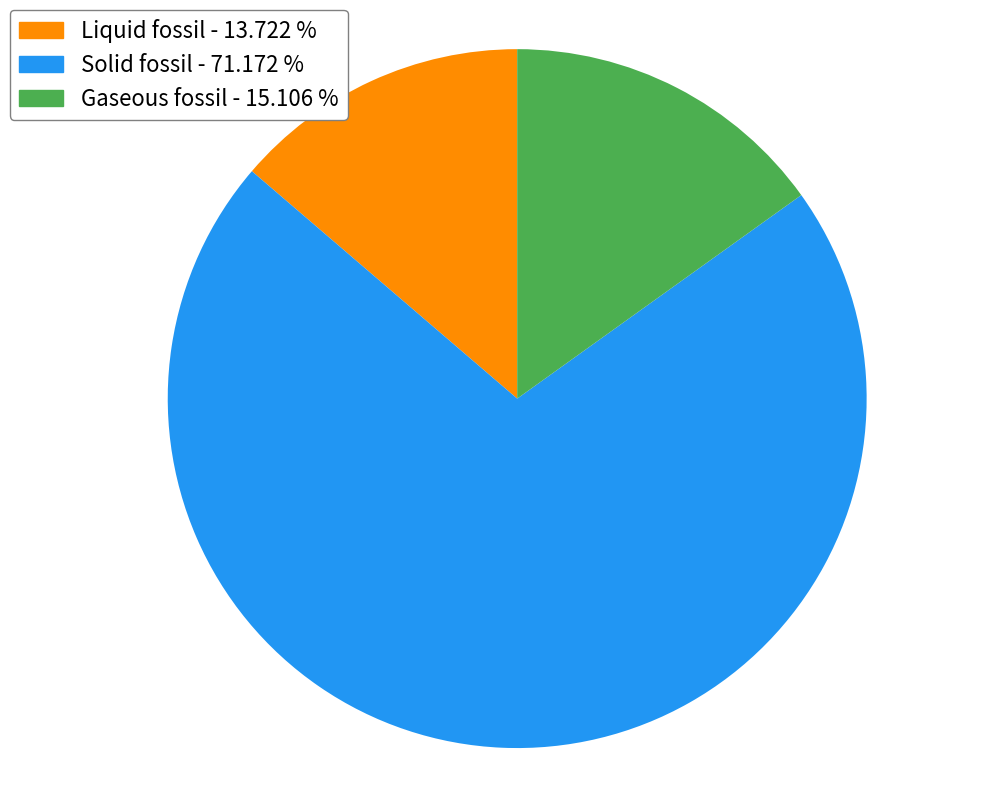

Which slice is the smallest?

Liquid fossil